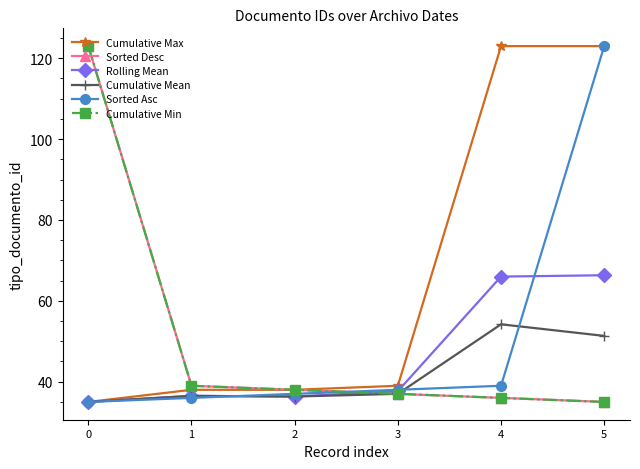

What is the highest value of the Cumulative Min series?

123.0